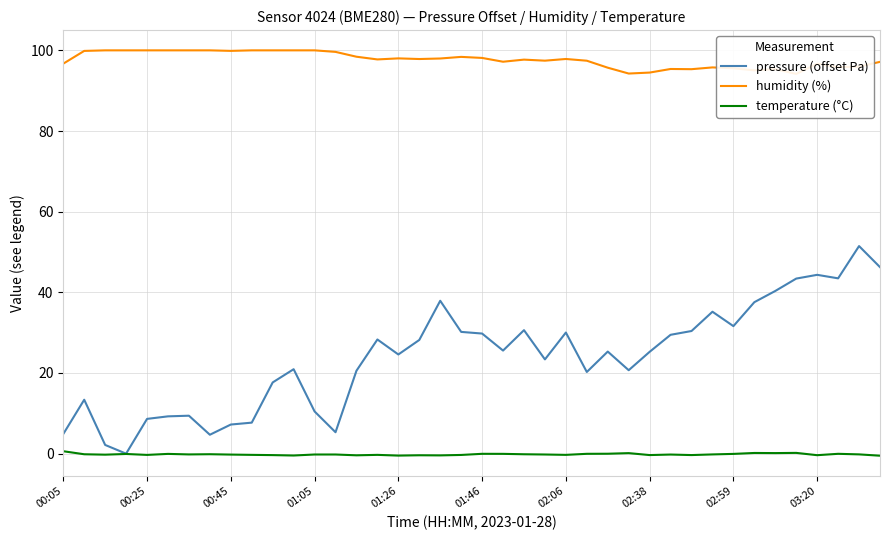

True or false: temperature (°C) has a value of -0.2 at 38.

True